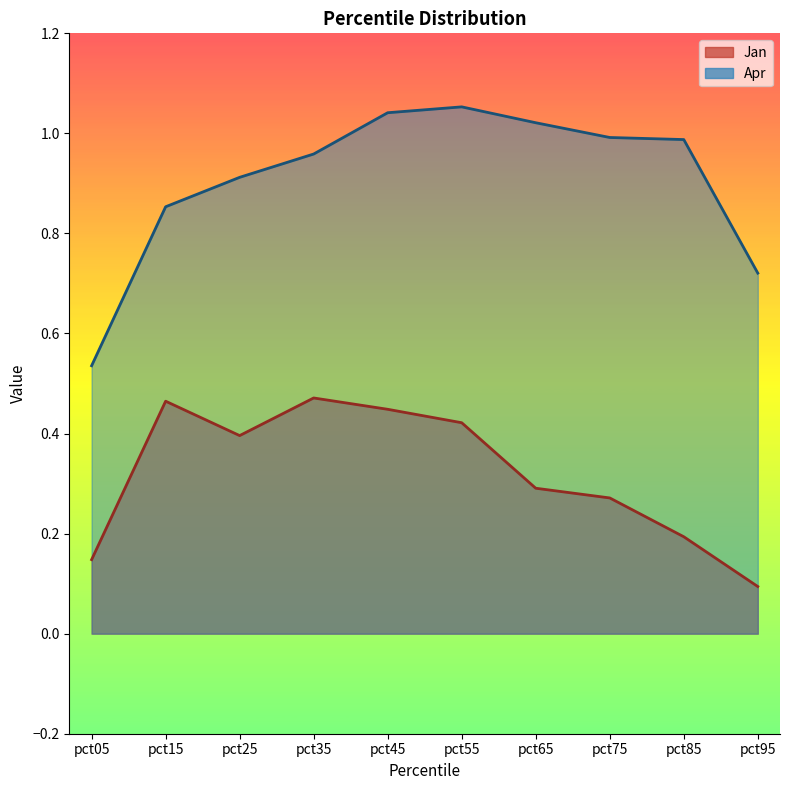

Which series has the largest total across all categories?

Apr